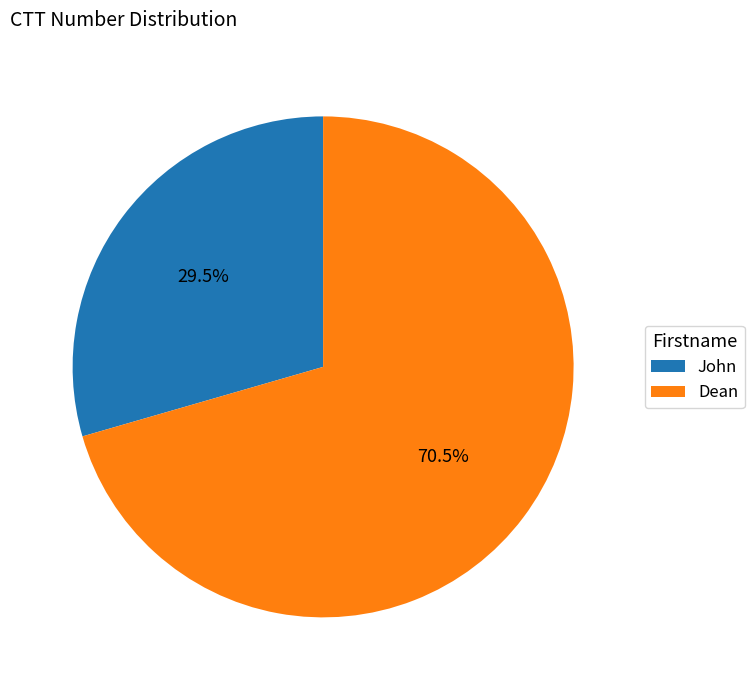

Rank the categories by value from lowest to highest.

John, Dean